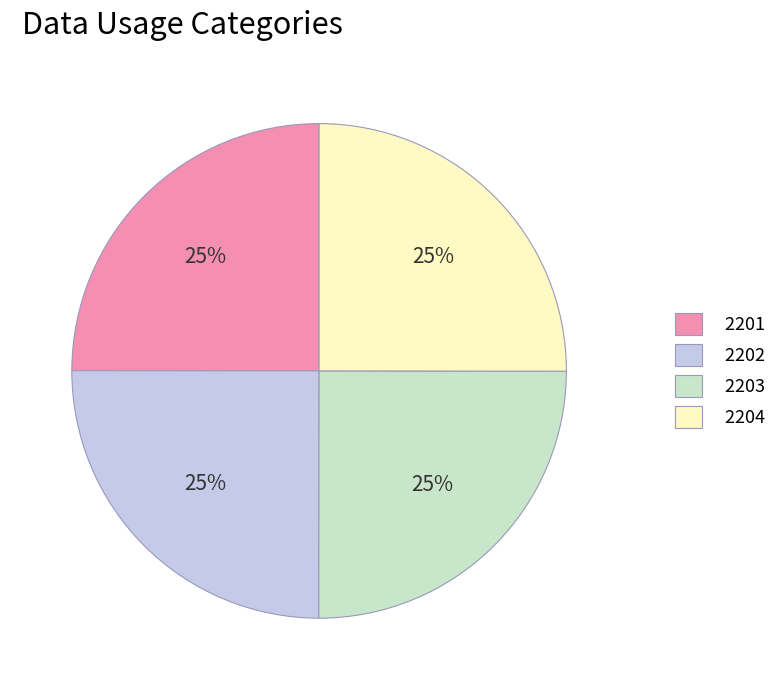

What percentage is the 2202 slice, to the nearest percent?

25%